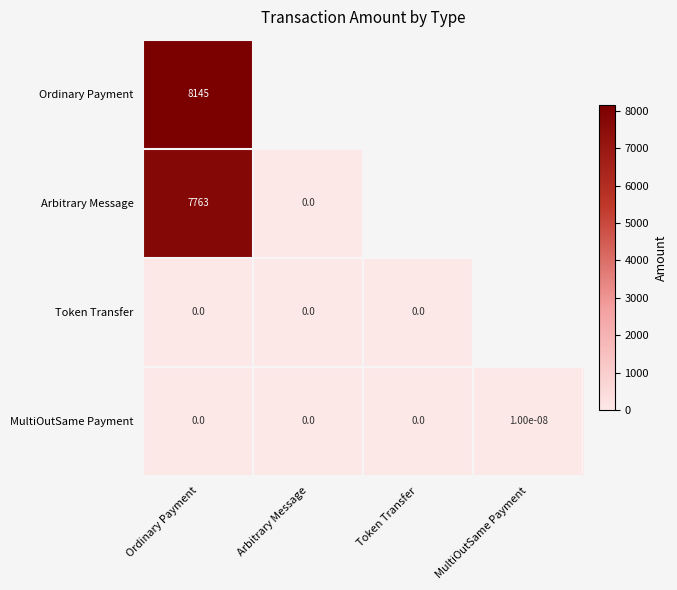

At which category is the sum across all series the highest?

Ordinary Payment